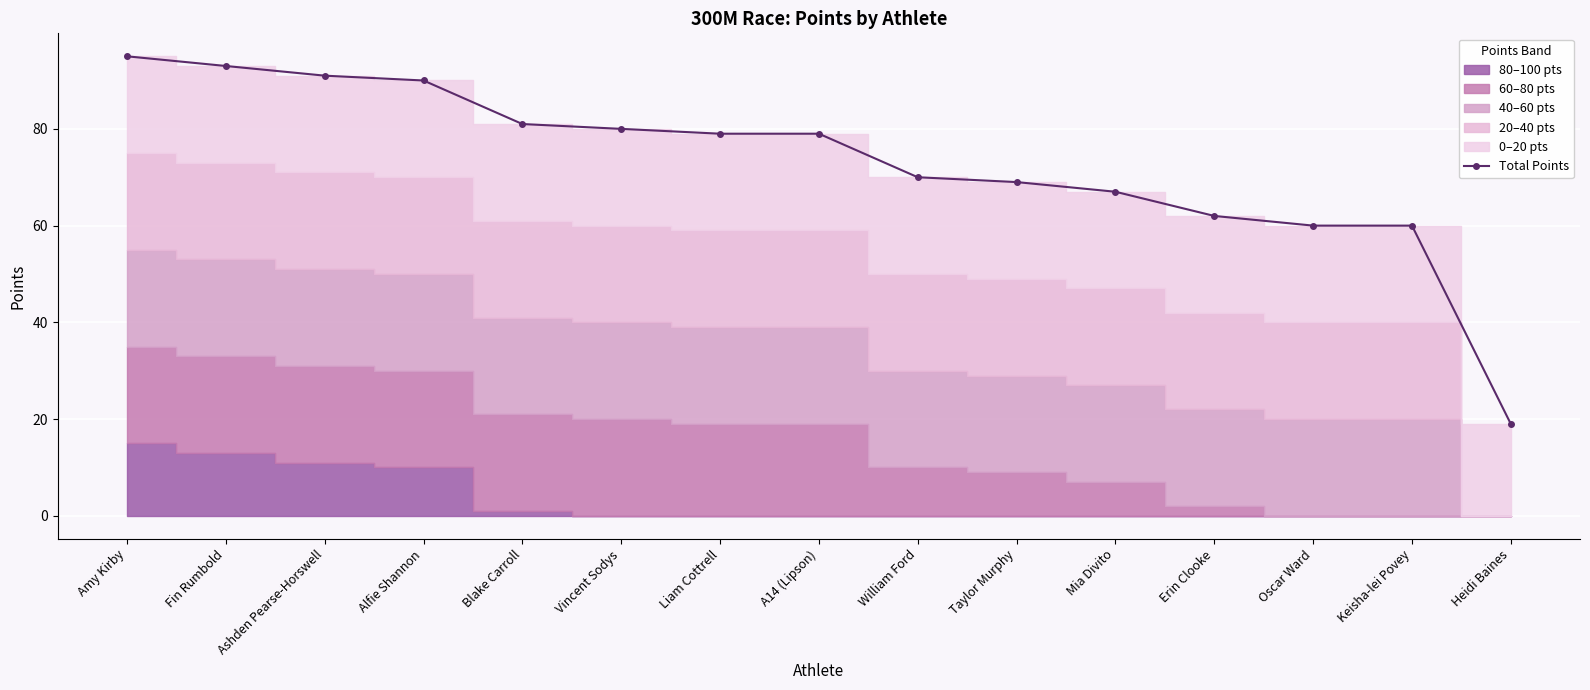

What is the sum of the values at Blake Carroll and Vincent Sodys?

161